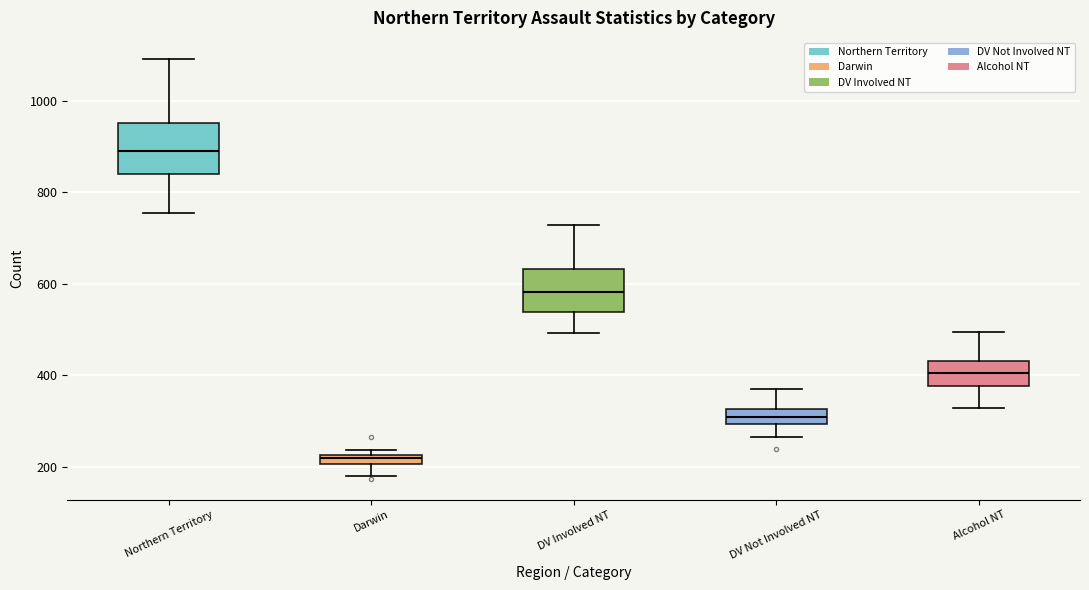

Which box's median line is the lowest?

Darwin